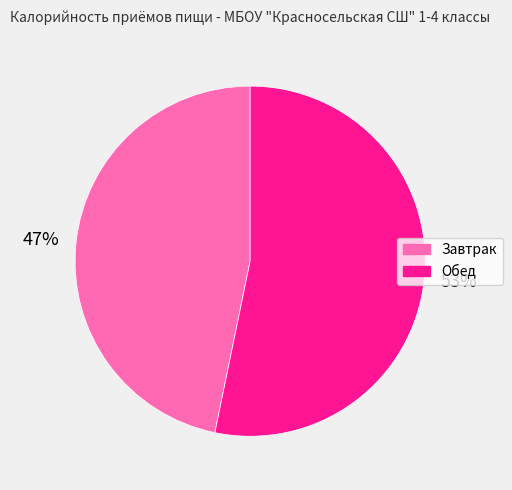

To the nearest percent, what is the difference between the Завтрак and Обед slice percentages?

6%